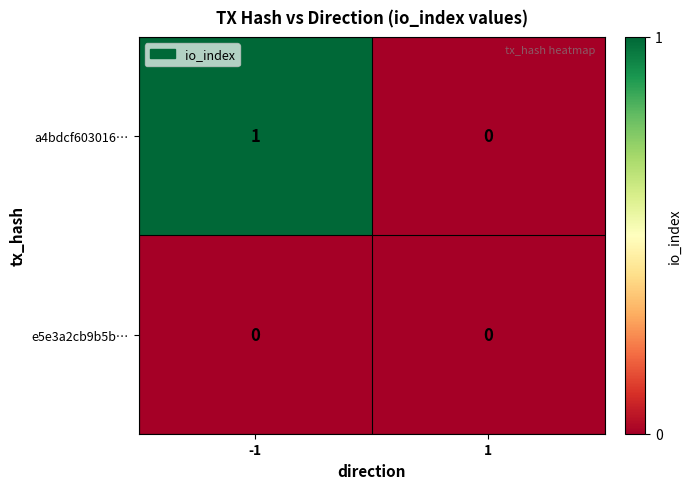

List the series in order of their overall mean, highest first.

a4bdcf603016…, e5e3a2cb9b5b…